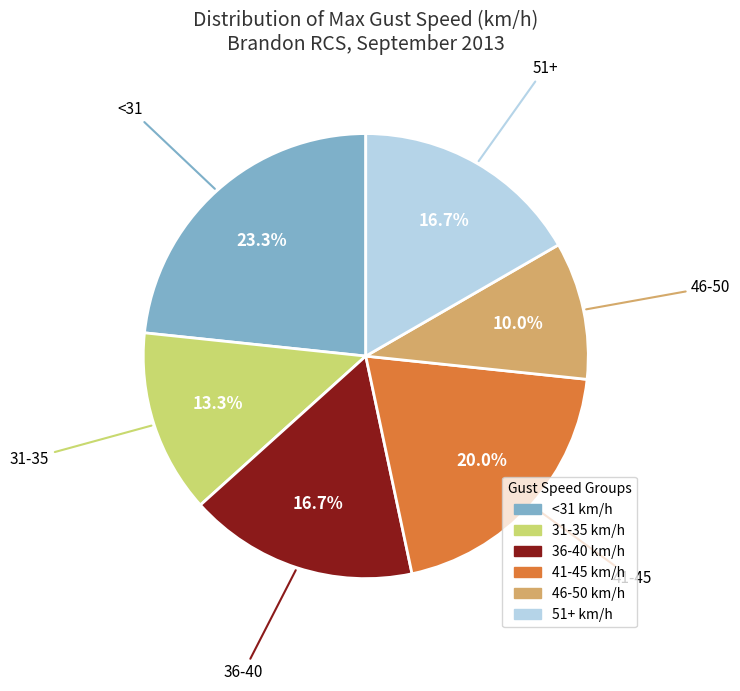

How many slices are in this pie chart?

6